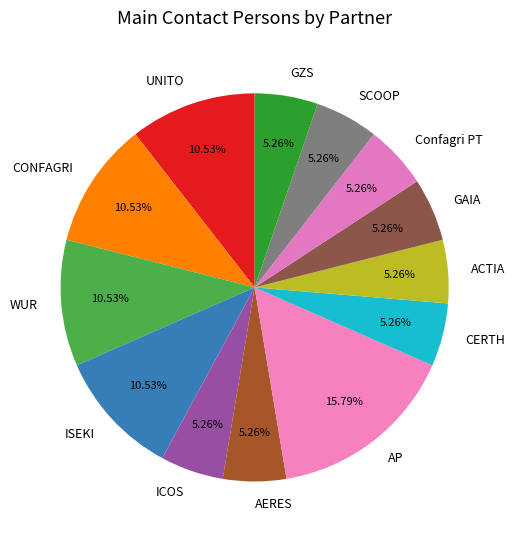

What is the total percentage of ACTIA and CERTH?

10.5%